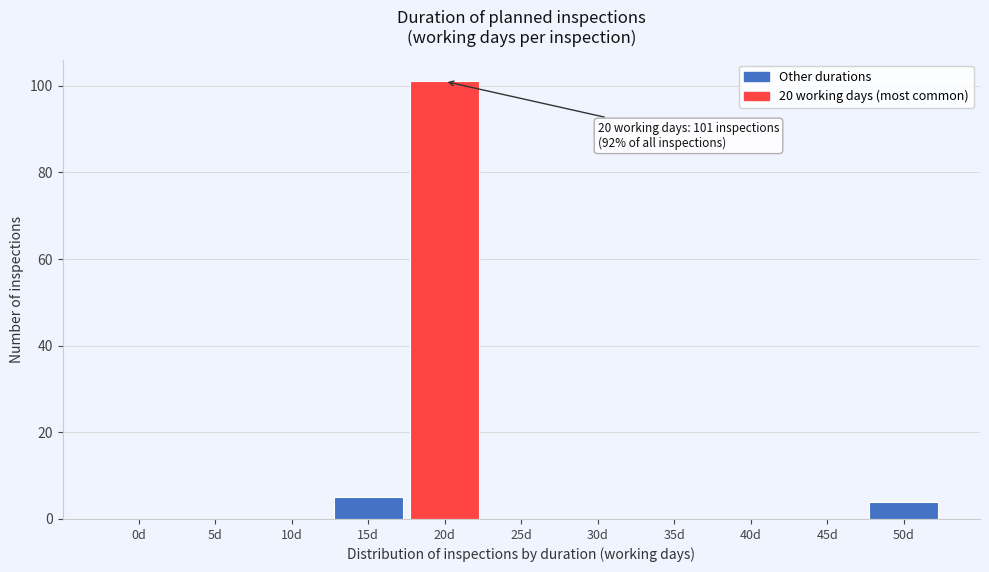

Reading left to right, extract all data points from this chart.

0d=0	5d=0	10d=0	15d=5	20d=101	25d=0	30d=0	35d=0	40d=0	45d=0	50d=4